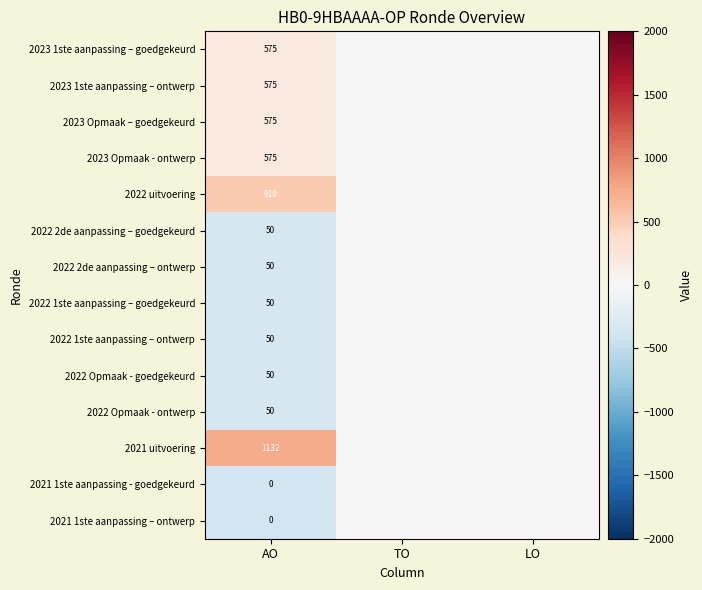

What is the spread (max minus min) of values at AO?

1132